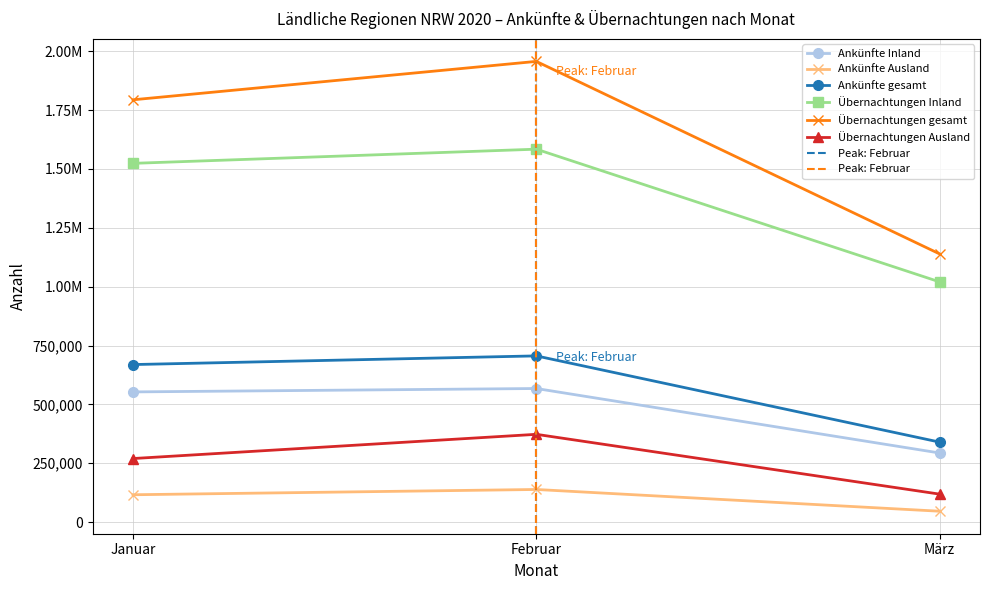

At which category is the sum across all series the highest?

Februar